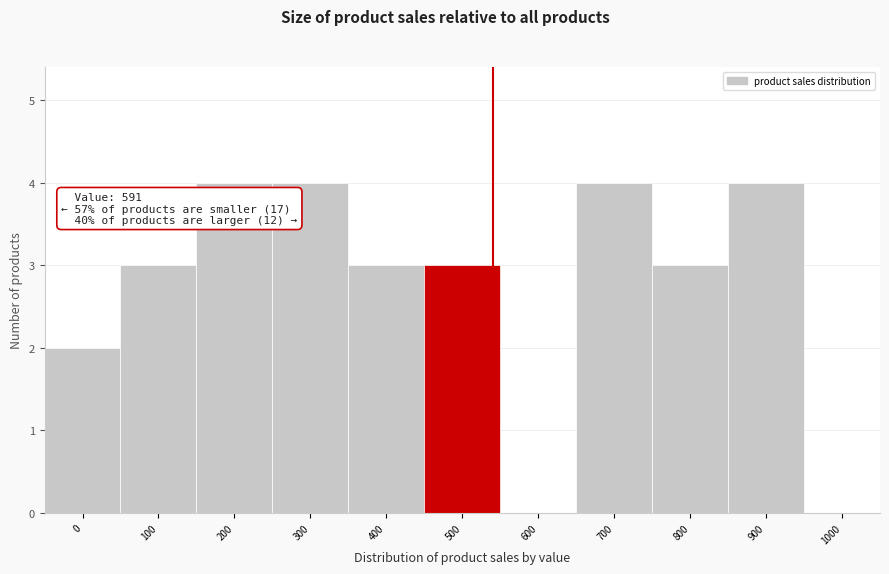

Reading left to right, transcribe all the data shown in this chart.

0=2	100=3	200=4	300=4	400=3	500=3	600=0	700=4	800=3	900=4	1000=0